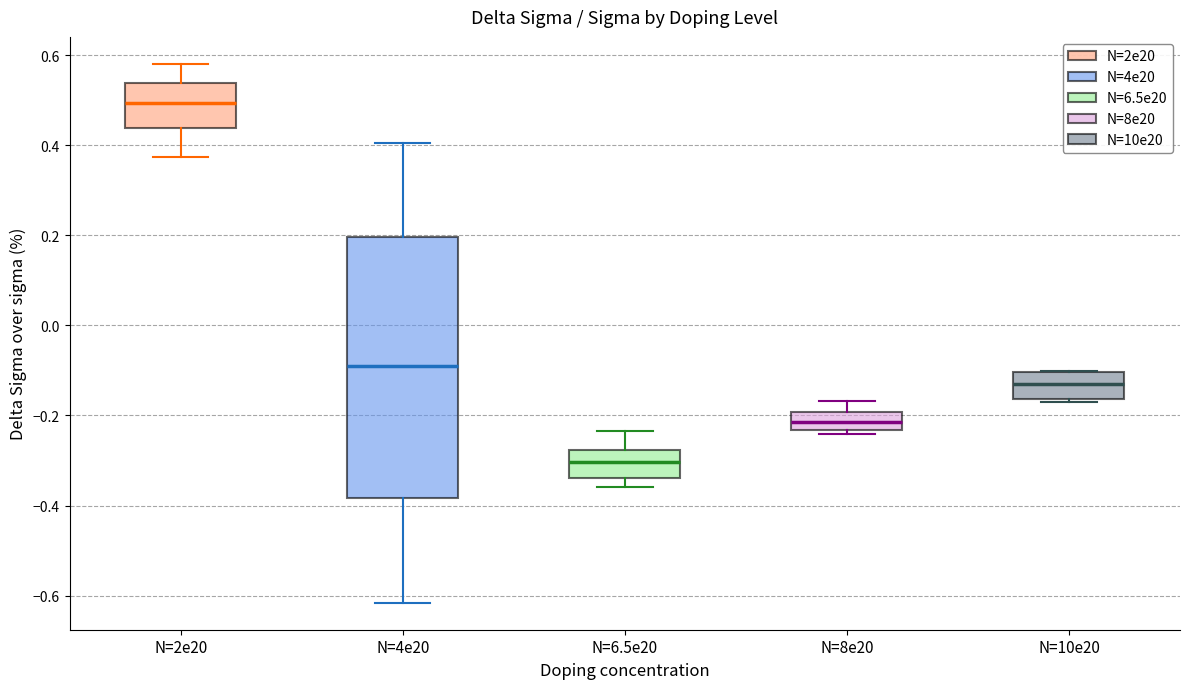

Reading left to right, read every box against the y-axis: the position of its median line, the range the box covers, and the ends of its whiskers. The values are not printed on the chart, so give them approximately, as read against the axis.

N=2e20: median 0.50, box 0.44 to 0.54, whiskers 0.38 to 0.58
N=4e20: median -0.10, box -0.38 to 0.20, whiskers -0.62 to 0.40
N=6.5e20: median -0.30, box -0.34 to -0.28, whiskers -0.36 to -0.24
N=8e20: median -0.22, box -0.24 to -0.20, whiskers -0.24 (just below the box's lower edge) to -0.16
N=10e20: median -0.12, box -0.16 to -0.10, whiskers -0.18 to -0.10